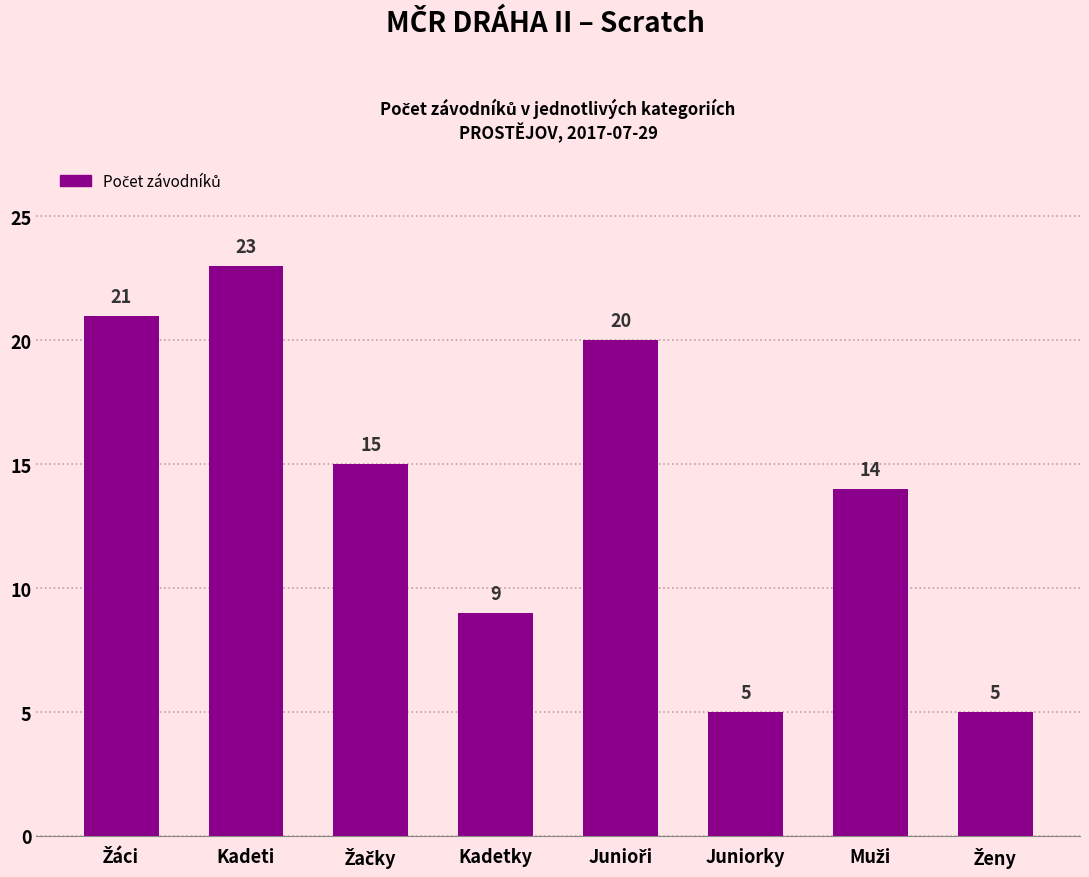

Are the bars grouped side by side (vs. stacked)?

No